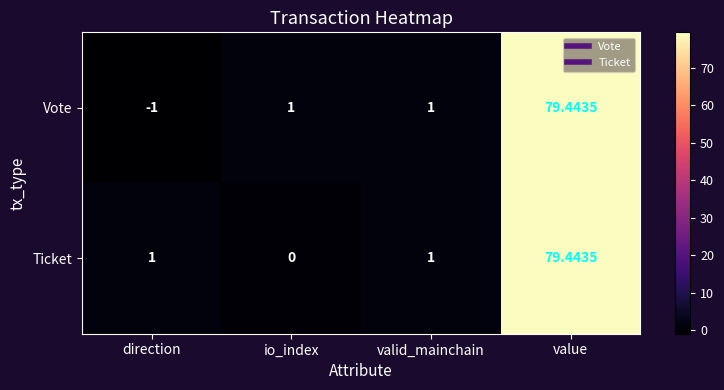

Which series has the widest spread of values?

Vote